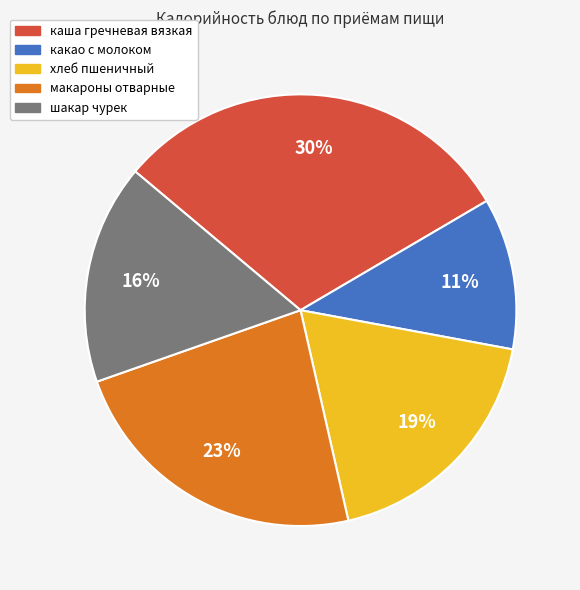

How many slices are in this pie chart?

5